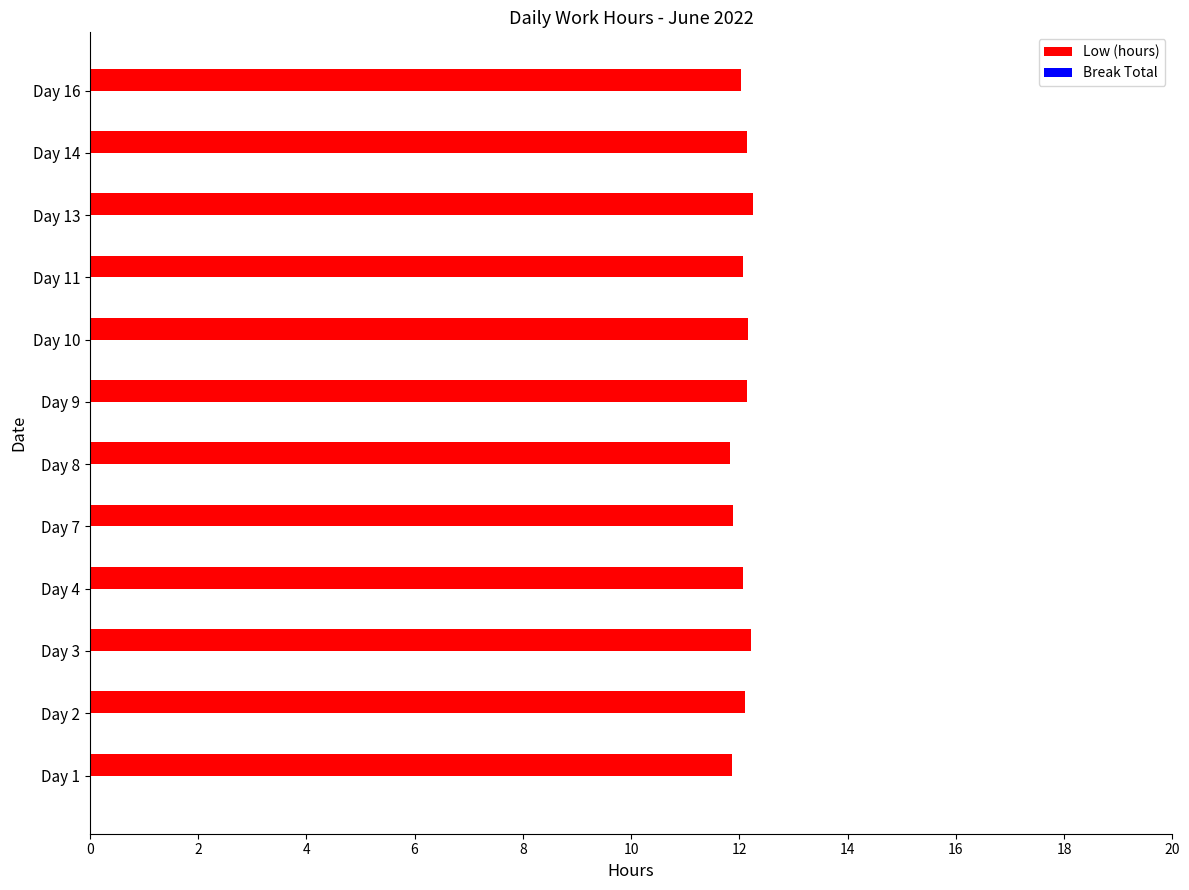

What is the average value?

12.1